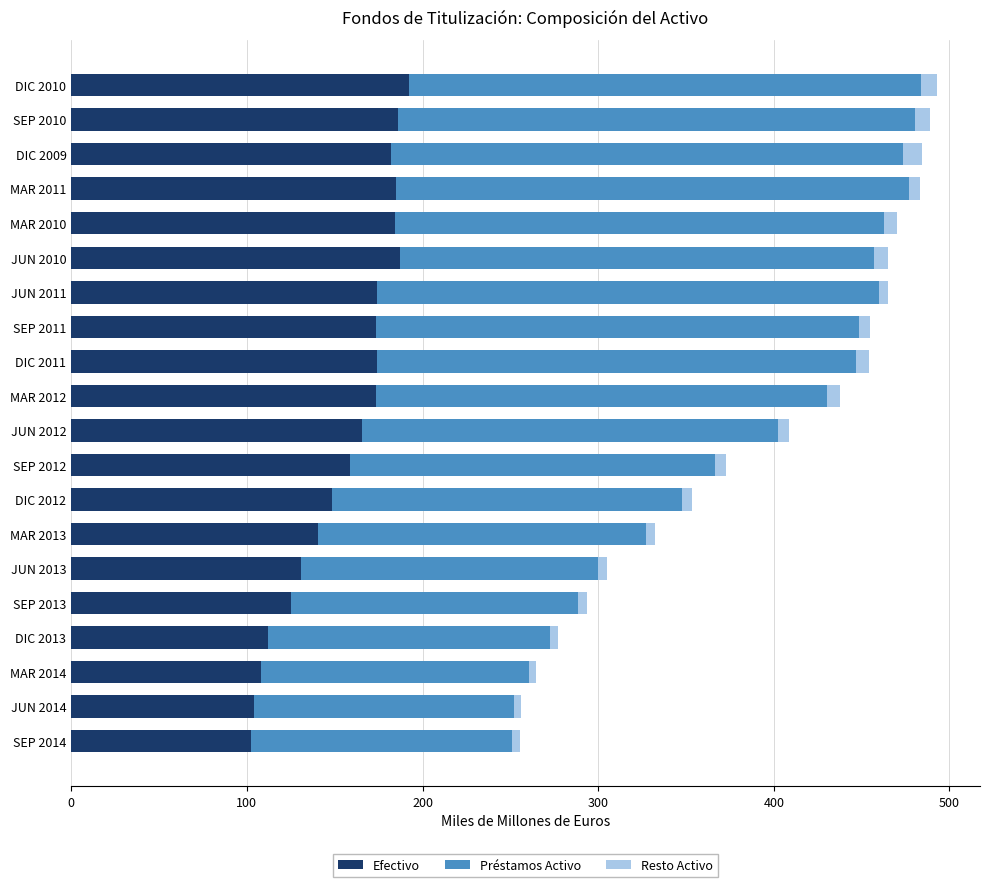

What is the maximum value for Efectivo?

192.2